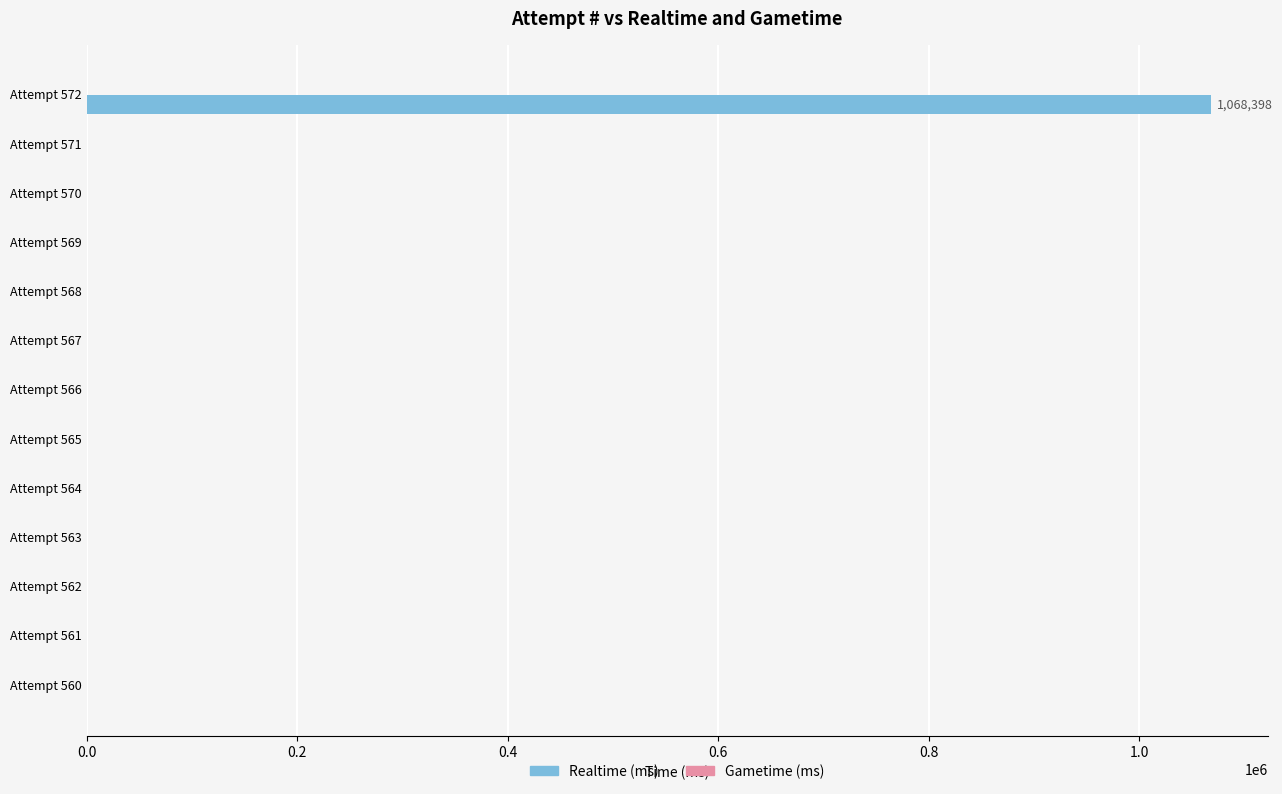

Between Attempt 564 and Attempt 572, which is larger?

Attempt 572